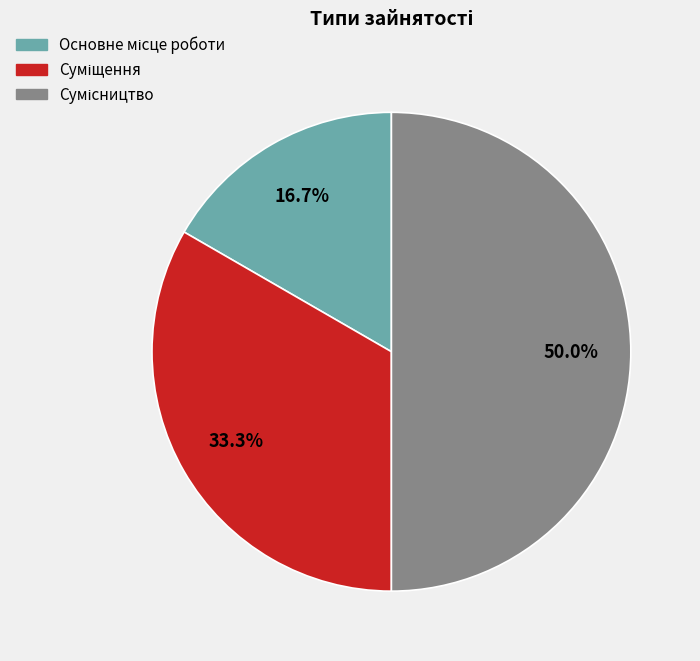

What is the smallest slice in the pie chart?

Основне місце роботи